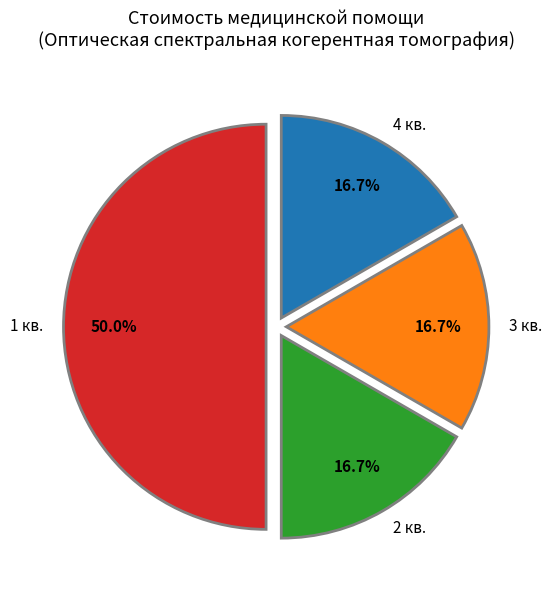

What portion of the pie excludes 1 кв.?

50.0%